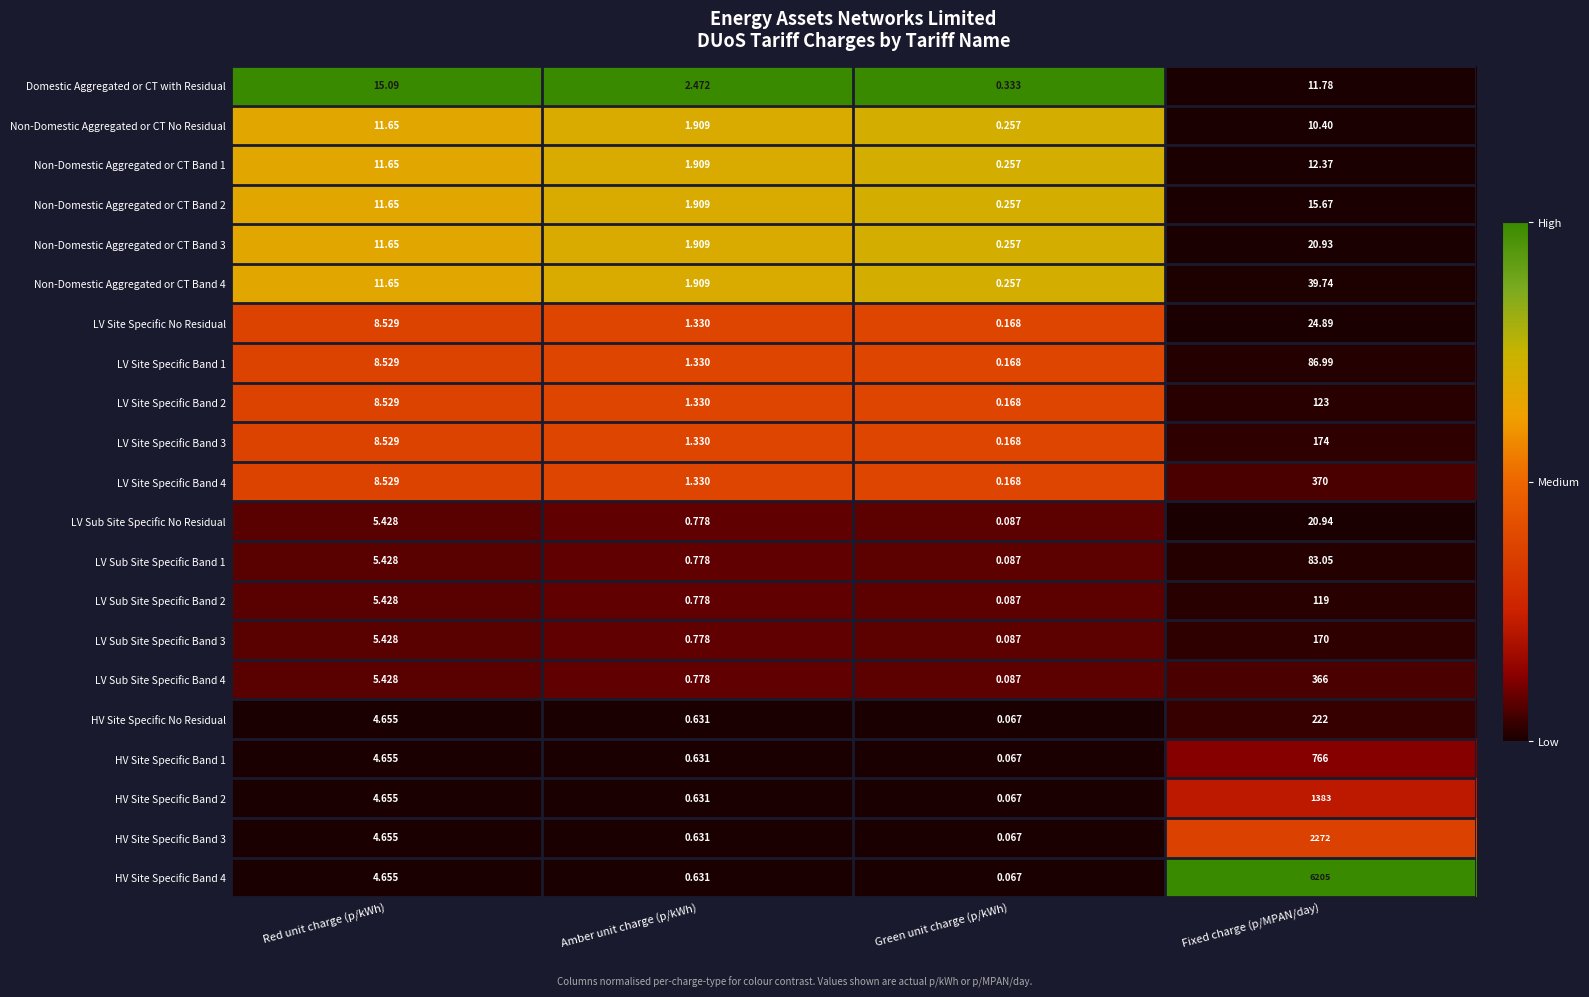

Between Amber unit charge (p/kWh) and Green unit charge (p/kWh), which series saw the biggest shift?

Domestic Aggregated or CT with Residual